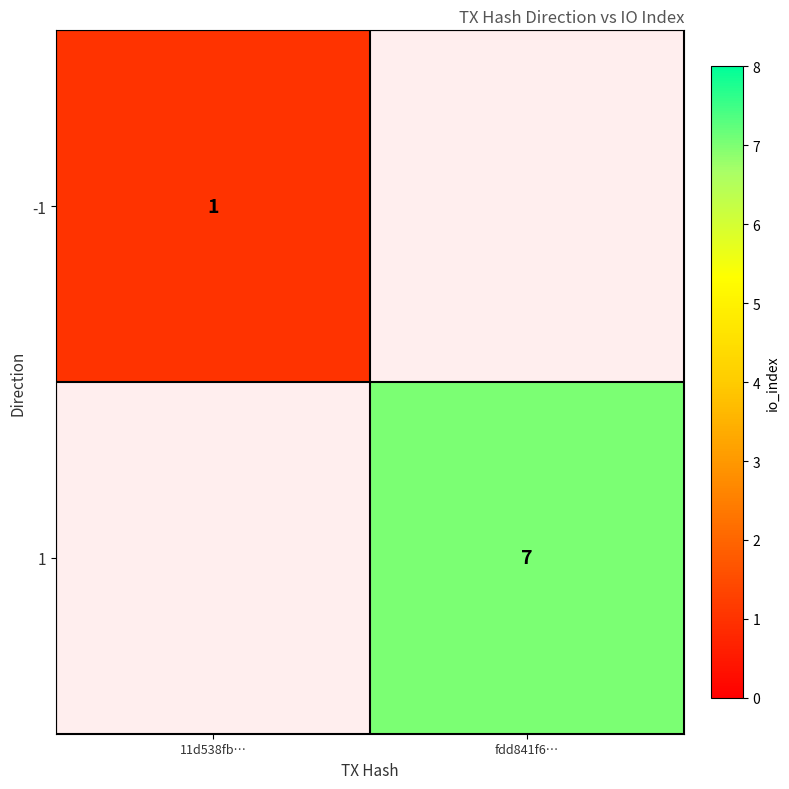

Is it true that -1 equals 2 at 11d538fb…?

False